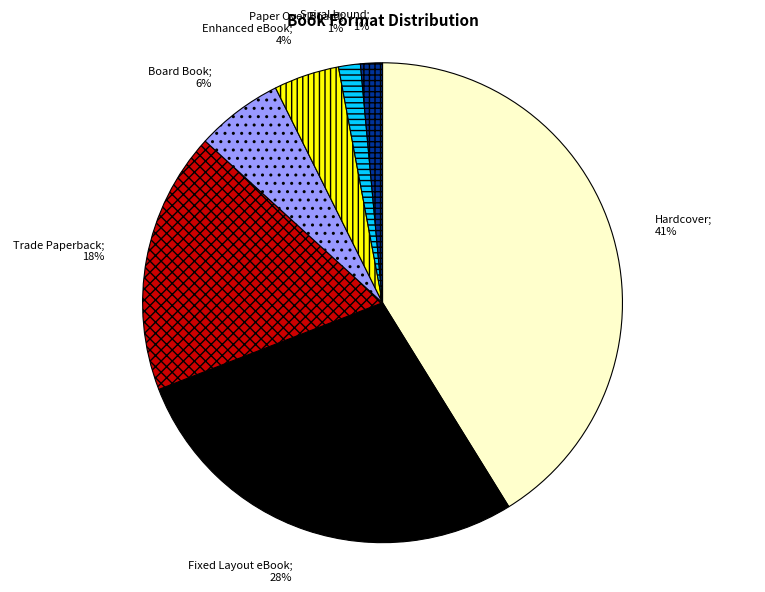

To the nearest percent, what is the average slice percentage?

14%